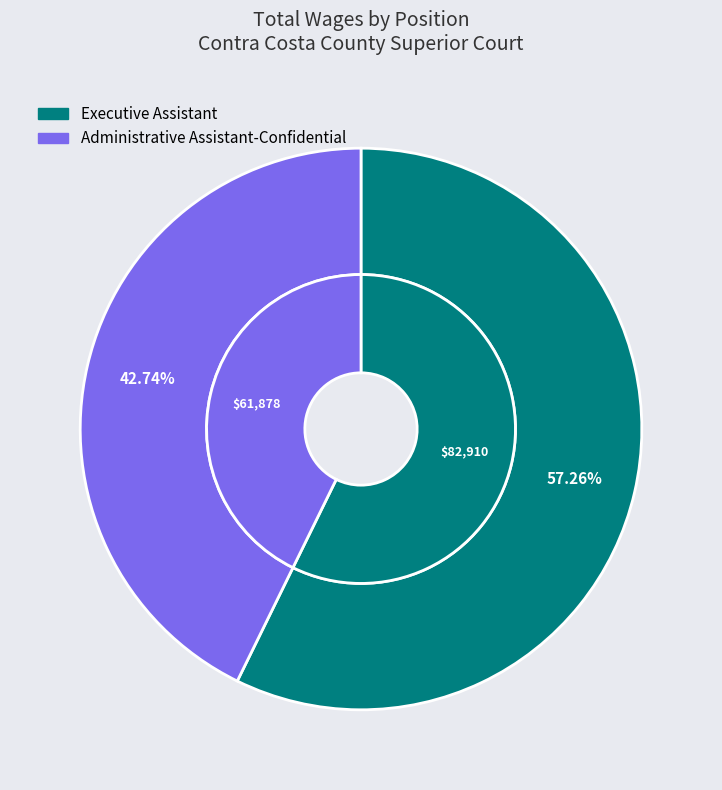

Rank the categories by value from highest to lowest.

Executive Assistant, Administrative Assistant-Confidential